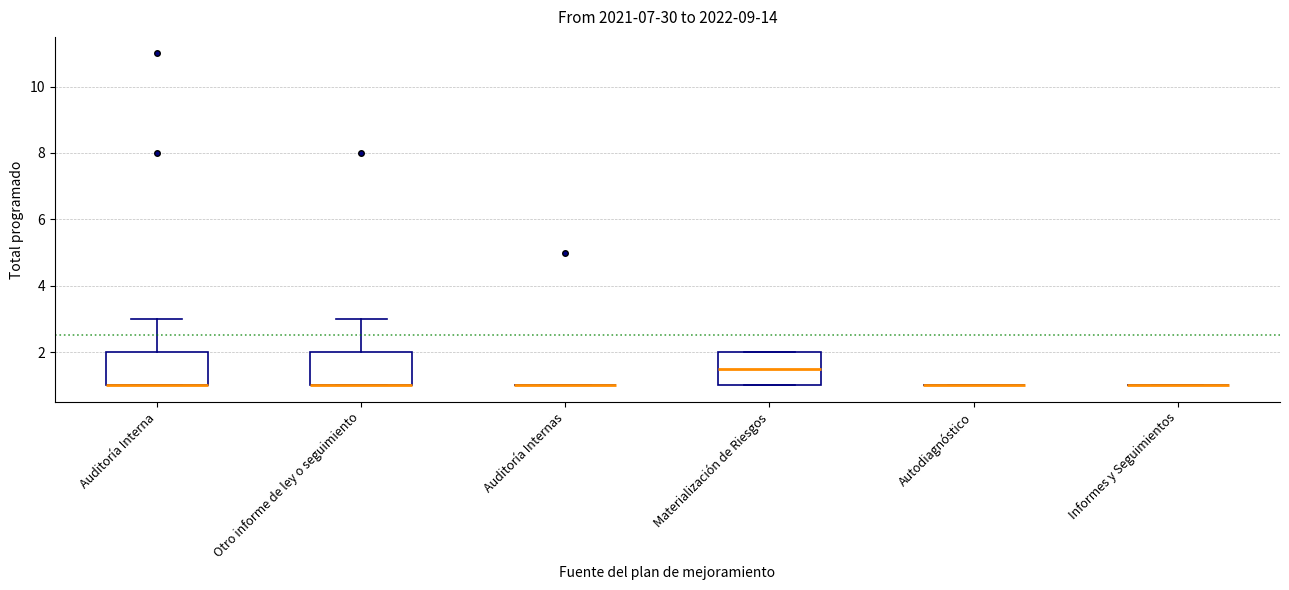

Reading left to right, read every box against the y-axis: the position of its median line, the range the box covers, and the ends of its whiskers. The values are not printed on the chart, so give them approximately, as read against the axis.

Auditoría Interna: median 1.0 (drawn on the box's lower edge), box 1.0 to 2.0, whiskers 1.0 to 3.0
Otro informe de ley o seguimiento: median 1.0 (drawn on the box's lower edge), box 1.0 to 2.0, whiskers 1.0 to 3.0
Auditoría Internas: box collapsed to a line at 1.0, whiskers 1.0 to 1.0
Materialización de Riesgos: median 1.6, box 1.0 to 2.0, whiskers 1.0 to 2.0
Autodiagnóstico: box collapsed to a line at 1.0, whiskers 1.0 to 1.0
Informes y Seguimientos: box collapsed to a line at 1.0, whiskers 1.0 to 1.0